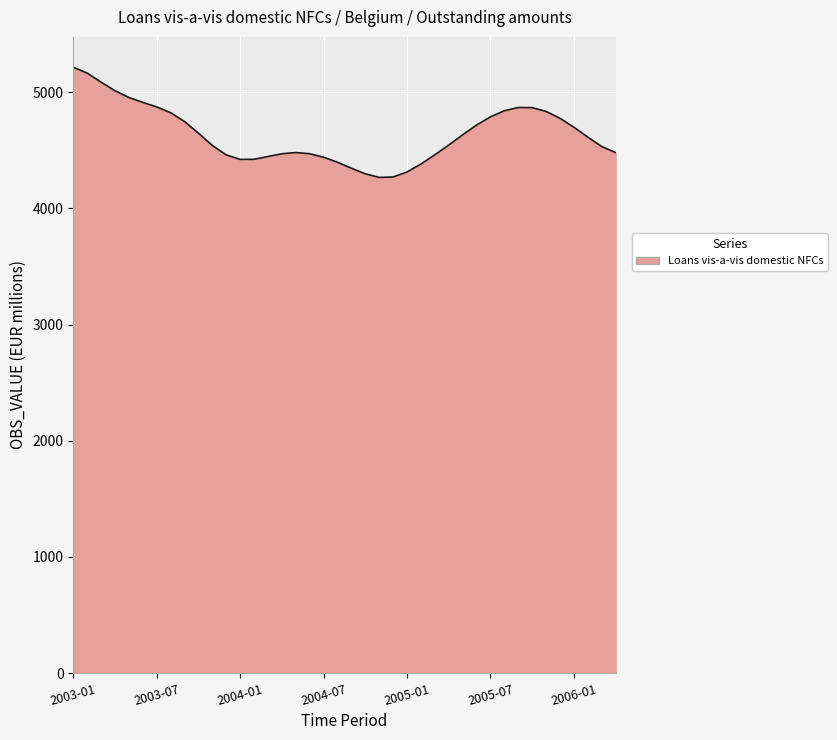

What is the smallest value displayed?

4267